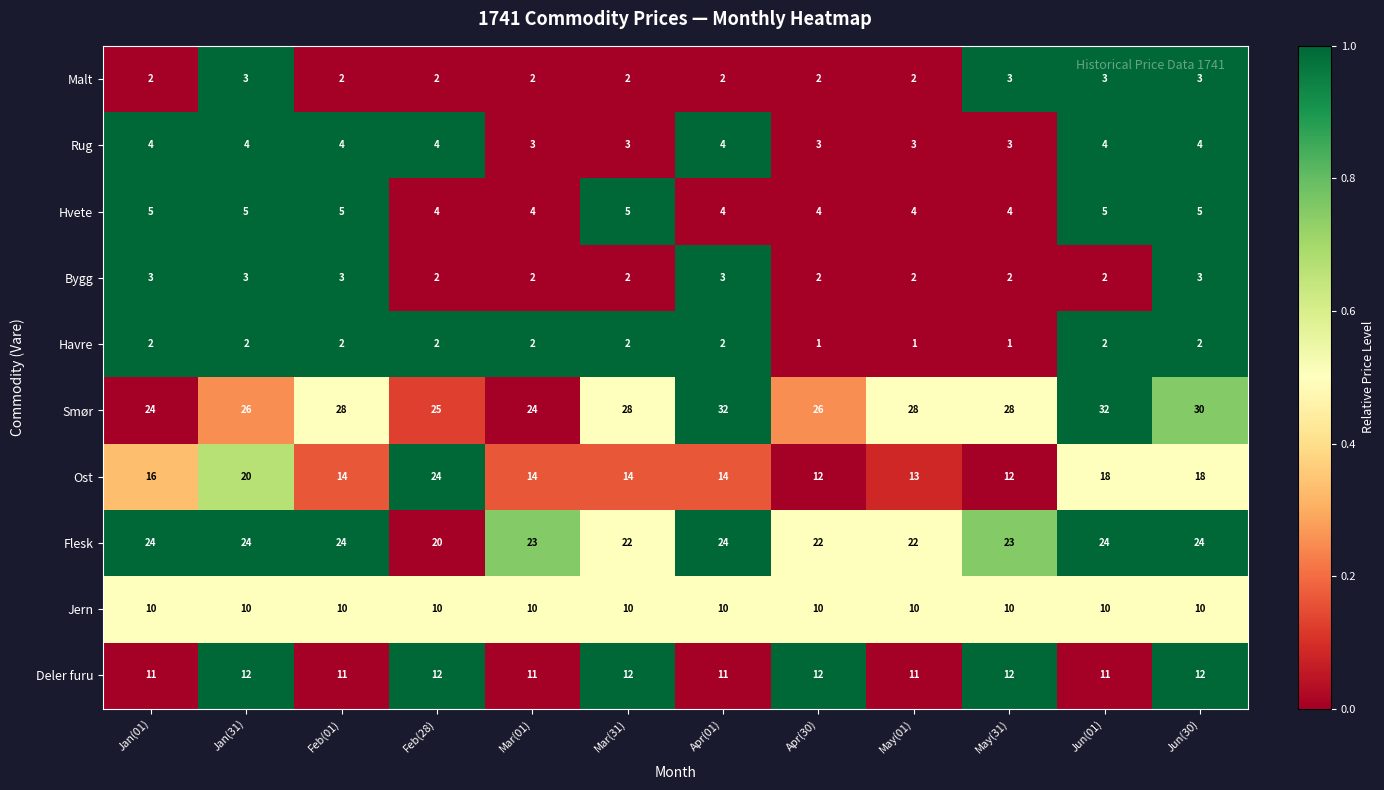

What is the maximum value shown in the chart?

32